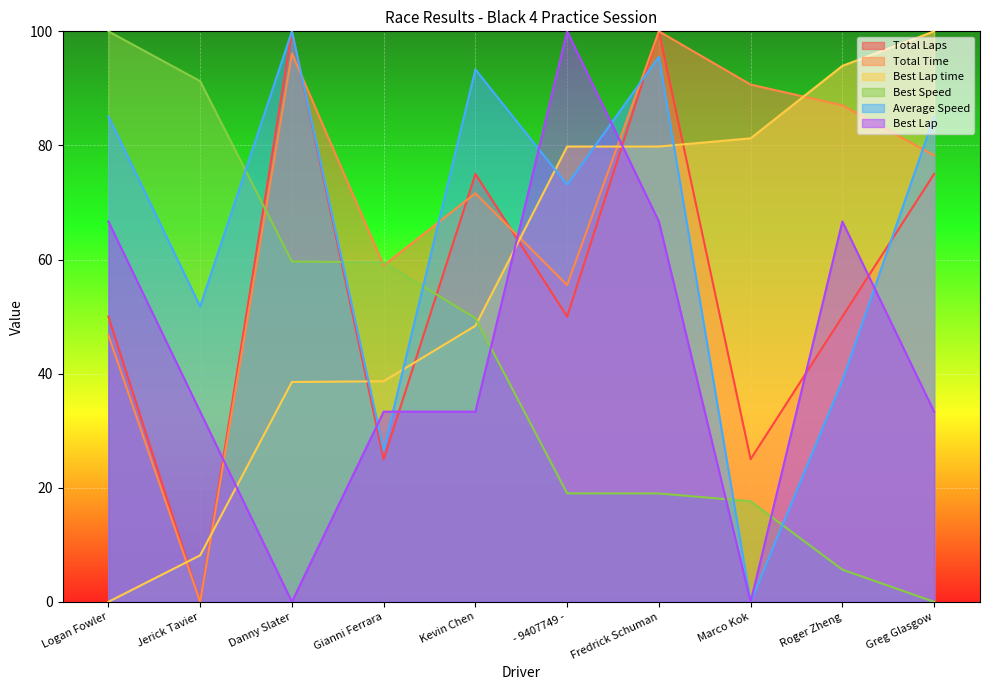

Reading left to right, list all the values displayed in this chart.

Total Laps: 50.0	0.0	100.0	25.0	75.0	50.0	100.0	25.0	50.0	75.0
Total Time: 46.7	0.0	96.1	59.0	71.6	55.5	100.0	90.7	87.0	78.3
Best Lap time: 0.0	8.2	38.5	38.7	48.4	79.8	79.8	81.2	93.9	100.0
Best Speed: 100.0	91.3	59.6	59.5	49.7	19.0	19.0	17.6	5.6	0.0
Average Speed: 85.1	51.8	100.0	26.6	93.3	73.1	95.6	0.0	38.8	85.0
Best Lap: 66.7	33.3	0.0	33.3	33.3	100.0	66.7	0.0	66.7	33.3